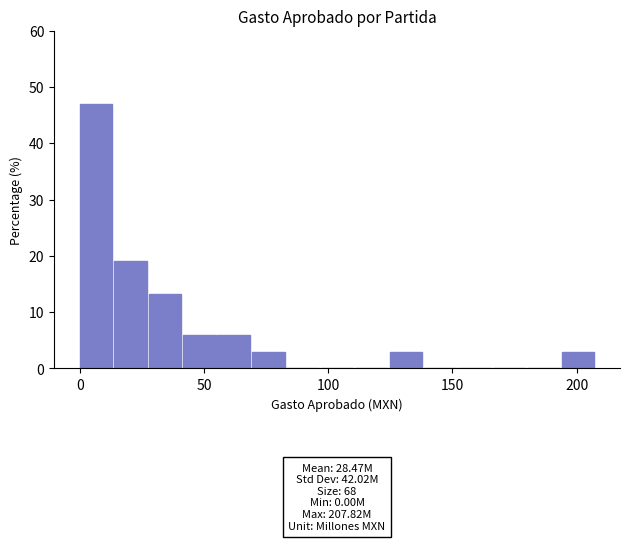

Around what value on the x-axis is the tallest bar? Give the approximate position of its centre, as read against the axis.

5